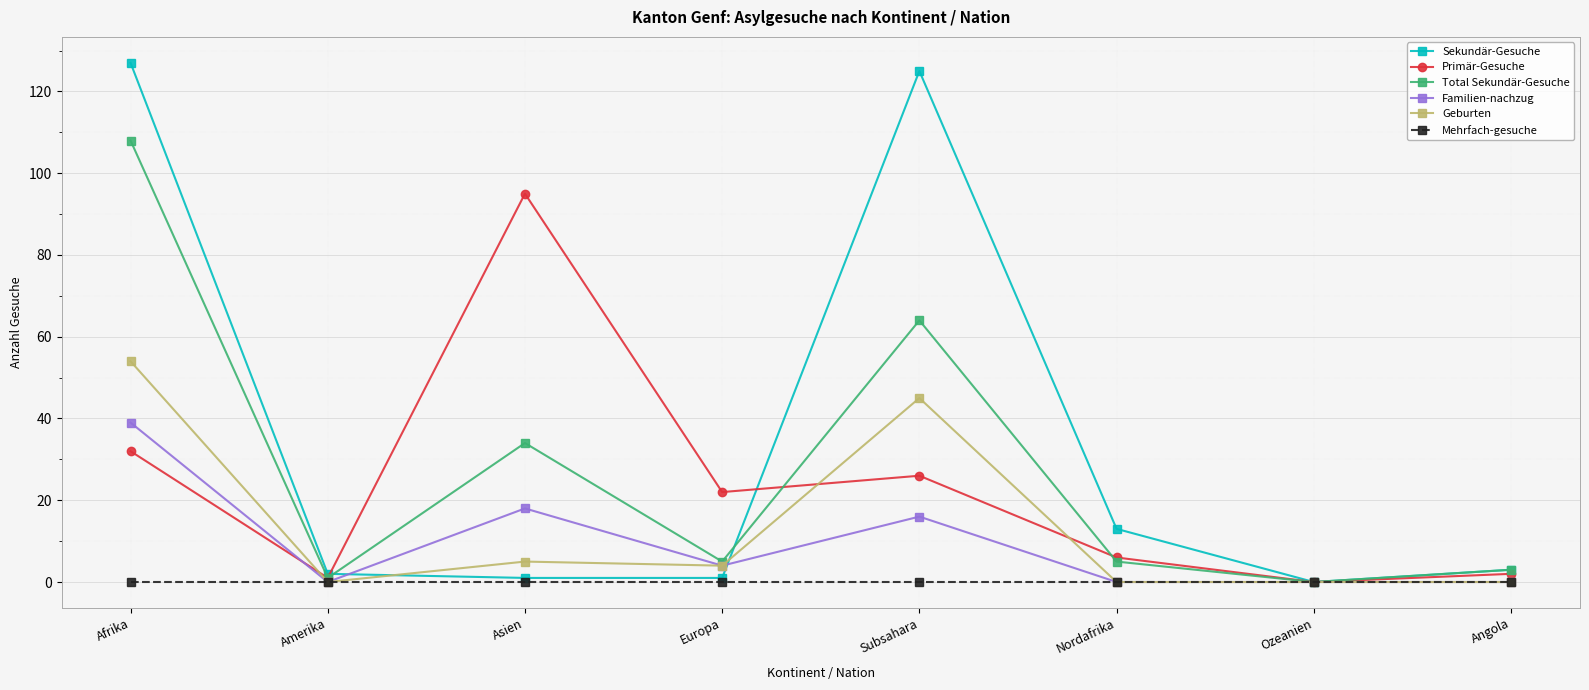

What position from the right is Afrika?

8